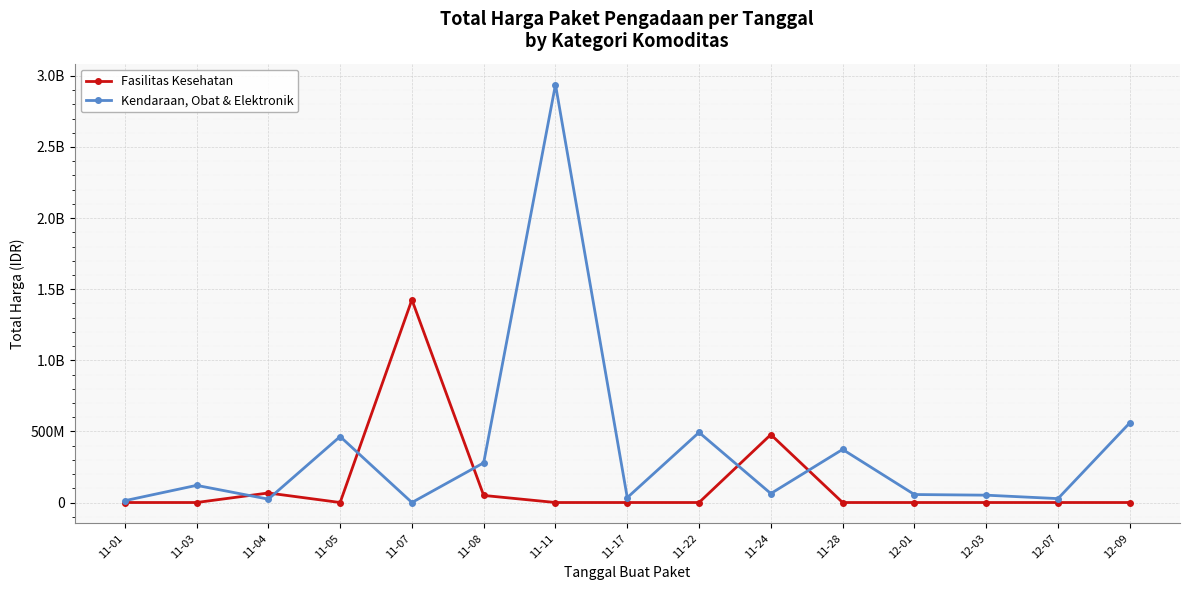

What are all the series names shown in the legend?

Fasilitas Kesehatan, Kendaraan, Obat & Elektronik